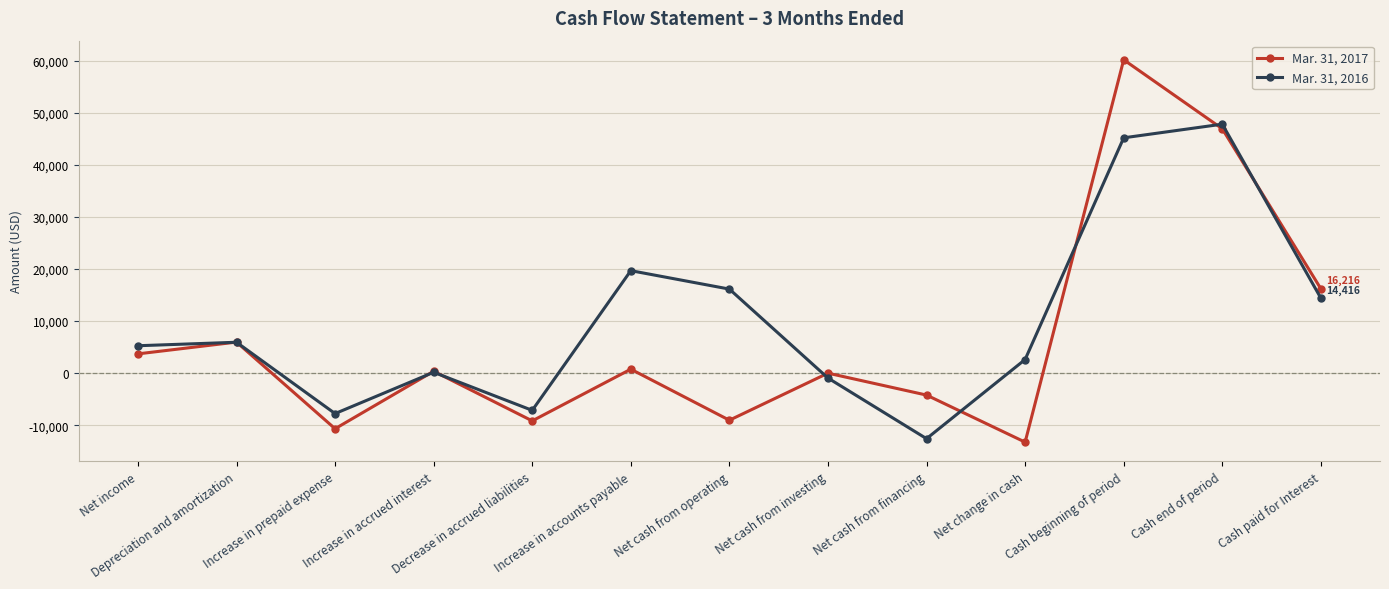

True or false: Mar. 31, 2017 has more than 1 points higher than both neighbors.

True